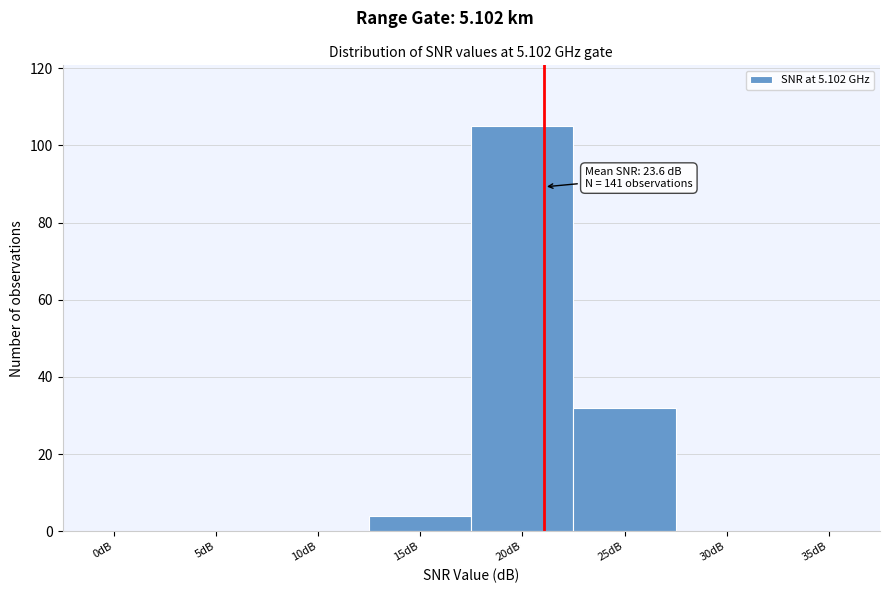

Reading right to left, extract all data points from this chart.

35dB=0	30dB=0	25dB=32	20dB=105	15dB=4	10dB=0	5dB=0	0dB=0